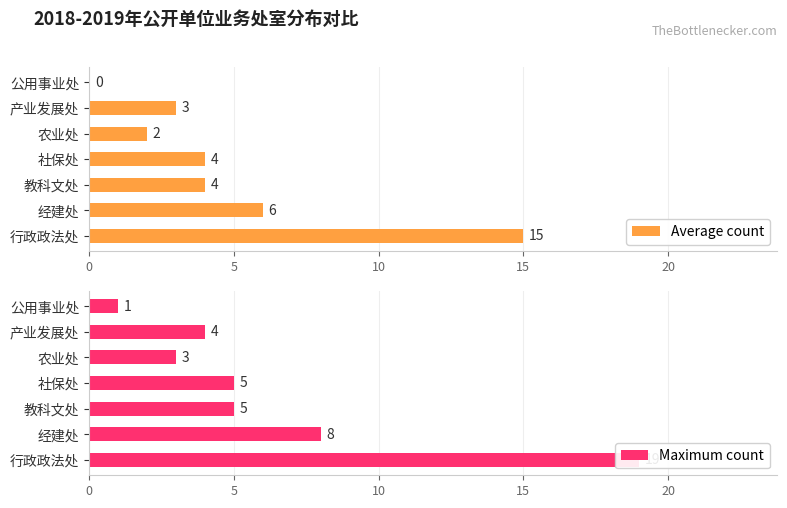

The value of Average count at 10 is 6. True or false?

False